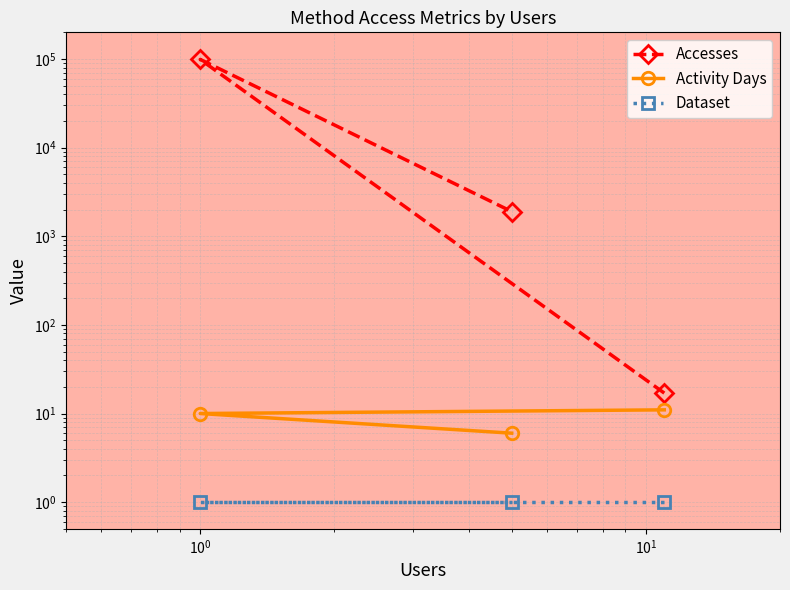

How many categories are shown in the chart?

3